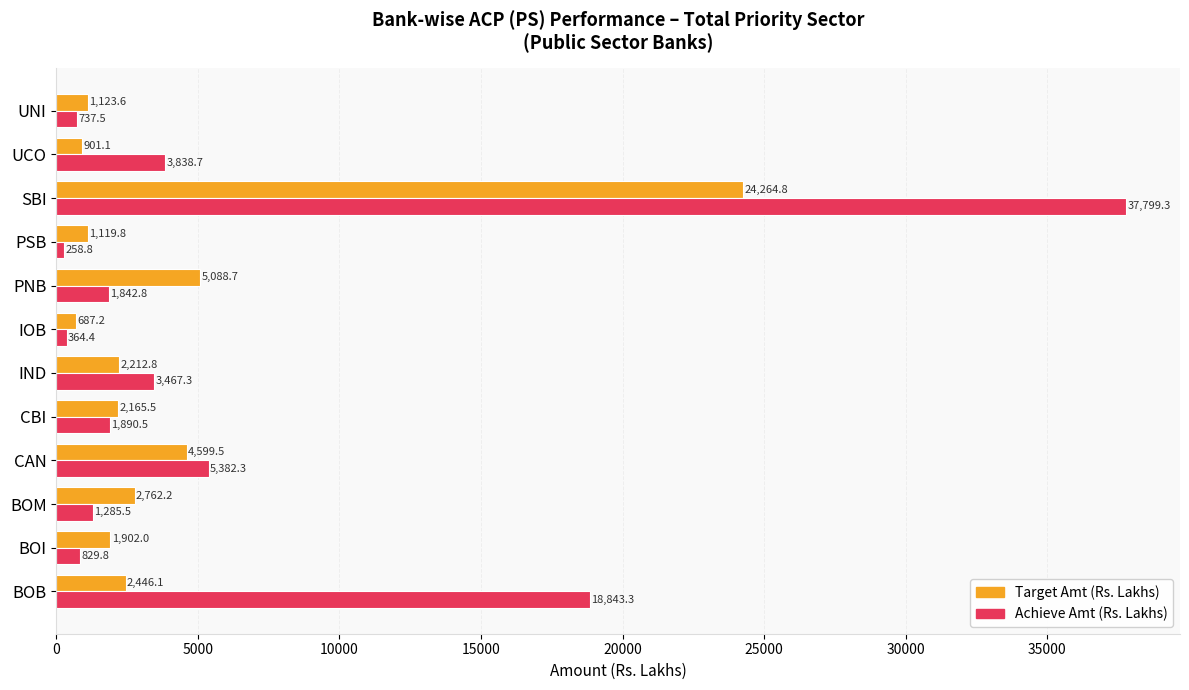

Which series has the largest range (max minus min)?

Achieve Amt (Rs. Lakhs)